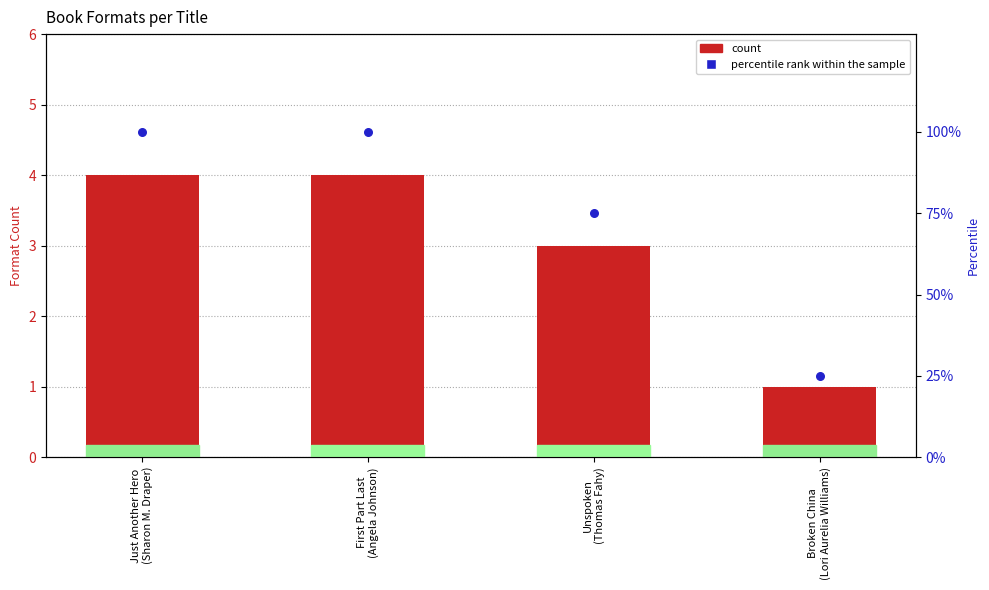

At which category is the sum across all series the highest?

Just Another Hero
(Sharon M. Draper)